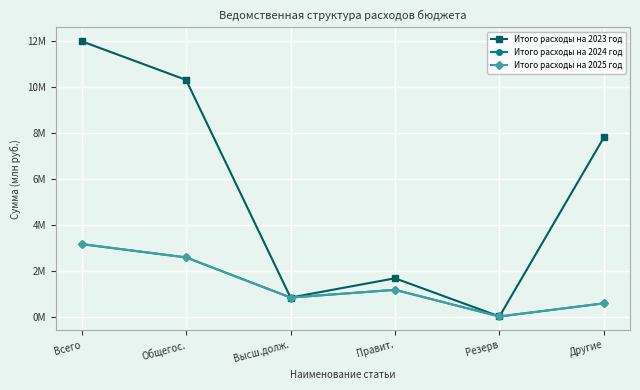

Reading left to right, transcribe all the data shown in this chart.

Итого расходы на 2023 год: Всего=12.0	Общегос.=10.3	Высш.долж.=0.8	Правит.=1.7	Резерв=0.0	Другие=7.8
Итого расходы на 2024 год: Всего=3.1	Общегос.=2.6	Высш.долж.=0.8	Правит.=1.2	Резерв=0.0	Другие=0.6
Итого расходы на 2025 год: Всего=3.2	Общегос.=2.6	Высш.долж.=0.8	Правит.=1.2	Резерв=0.0	Другие=0.6